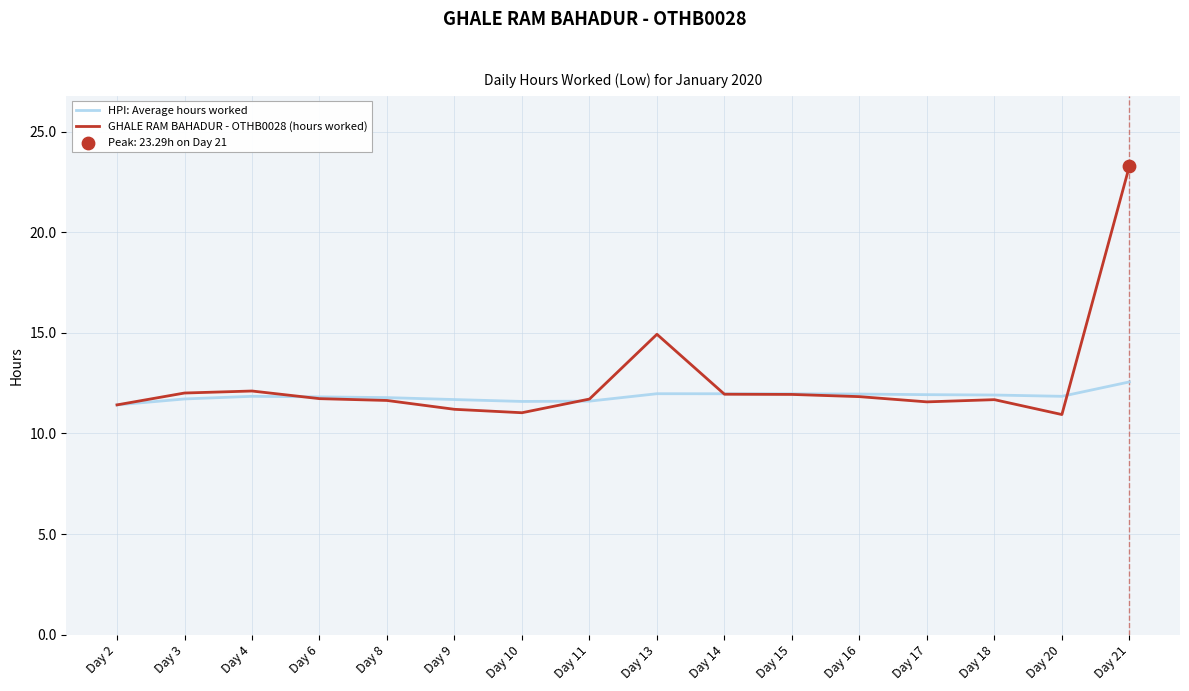

Between Day 4 and Day 21, which series saw the biggest shift?

GHALE RAM BAHADUR - OTHB0028 (hours worked)